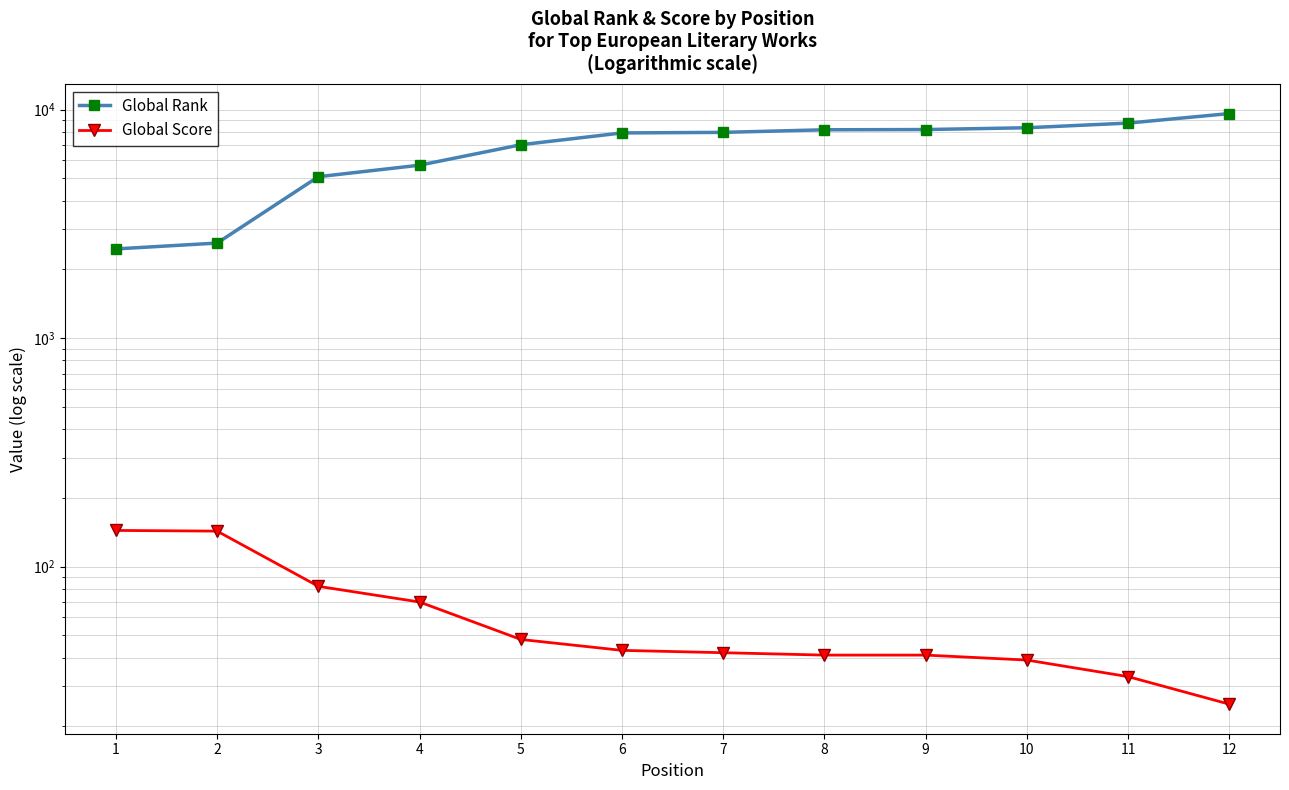

The value of Global Score at 9 is 41. True or false?

True